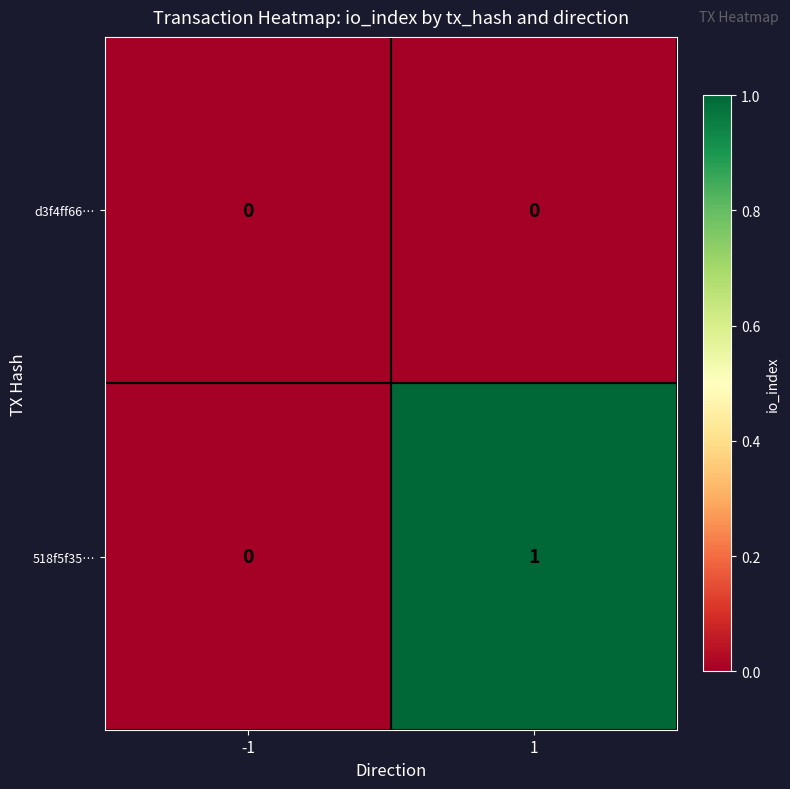

Which series has the largest range (max minus min)?

518f5f35…